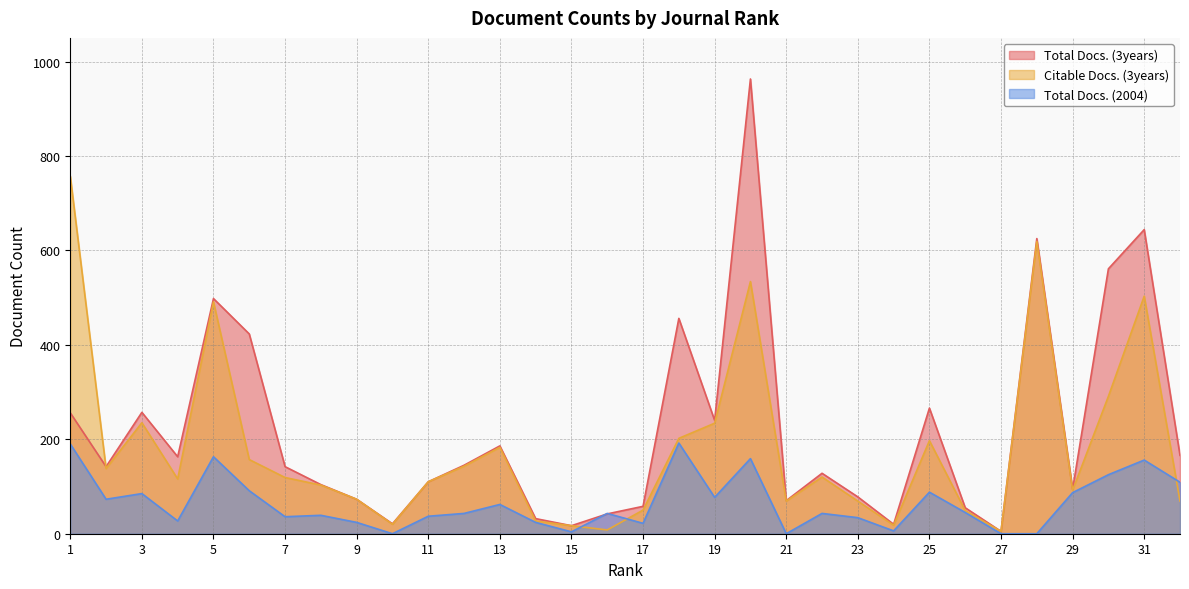

What is the sum of the Total Docs. (2004) values at 12 and 16?

86